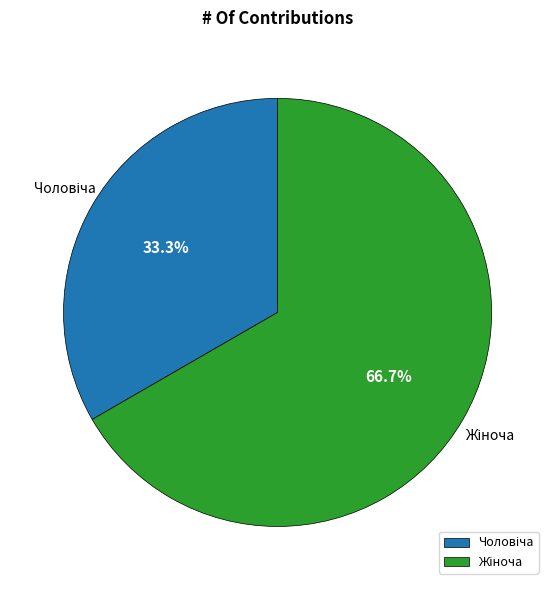

Is there a majority slice in this chart?

Yes